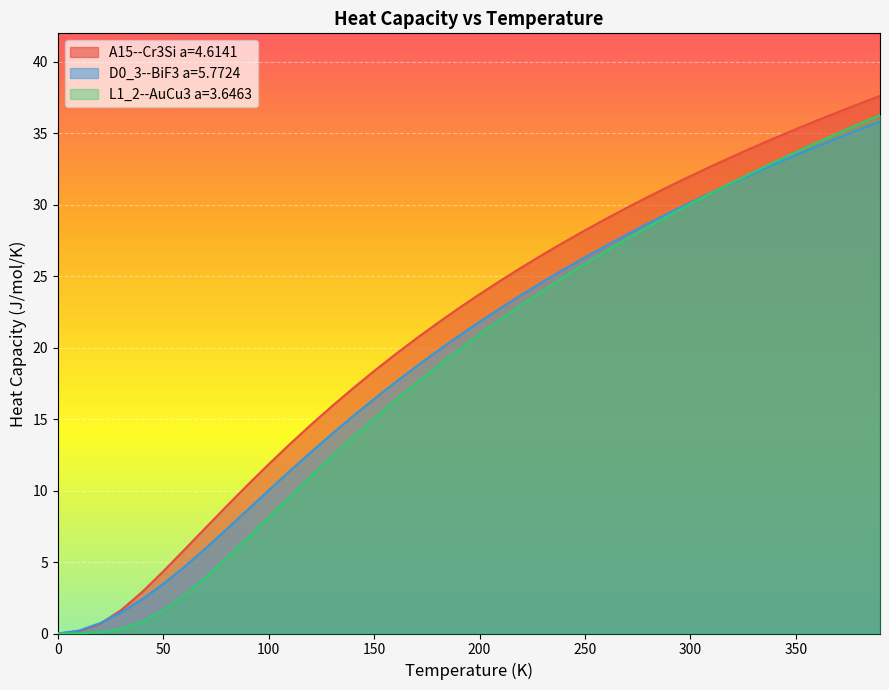

Reading right to left, list all the values displayed in this chart.

A15--Cr3Si a=4.6141: 390.0=37.6	380.0=37.1	370.0=36.5	360.0=35.9	350.0=35.3	340.0=34.7	330.0=34.0	320.0=33.4	310.0=32.7	300.0=32.0	290.0=31.3	280.0=30.6	270.0=29.8	260.0=29.0	250.0=28.2	240.0=27.4	230.0=26.5	220.0=25.6	210.0=24.7	200.0=23.7	190.0=22.7	180.0=21.7	170.0=20.6	160.0=19.5	150.0=18.4	140.0=17.2	130.0=15.9	120.0=14.6	110.0=13.3	100.0=11.9	90.0=10.4	80.0=8.9	70.0=7.4	60.0=5.9	50.0=4.4	40.0=2.9	30.0=1.6	20.0=0.7	10.0=0.2	0.0=0.0
D0_3--BiF3 a=5.7724: 390.0=35.8	380.0=35.3	370.0=34.7	360.0=34.1	350.0=33.5	340.0=32.8	330.0=32.2	320.0=31.5	310.0=30.9	300.0=30.2	290.0=29.4	280.0=28.7	270.0=27.9	260.0=27.1	250.0=26.3	240.0=25.5	230.0=24.6	220.0=23.7	210.0=22.8	200.0=21.8	190.0=20.8	180.0=19.8	170.0=18.7	160.0=17.6	150.0=16.4	140.0=15.2	130.0=14.0	120.0=12.7	110.0=11.4	100.0=10.0	90.0=8.7	80.0=7.3	70.0=6.0	60.0=4.7	50.0=3.5	40.0=2.4	30.0=1.5	20.0=0.7	10.0=0.2	0.0=0.0
L1_2--AuCu3 a=3.6463: 390.0=36.3	380.0=35.6	370.0=35.0	360.0=34.4	350.0=33.7	340.0=33.0	330.0=32.3	320.0=31.6	310.0=30.8	300.0=30.1	290.0=29.3	280.0=28.5	270.0=27.6	260.0=26.8	250.0=25.9	240.0=24.9	230.0=24.0	220.0=23.0	210.0=22.0	200.0=20.9	190.0=19.8	180.0=18.7	170.0=17.5	160.0=16.3	150.0=15.0	140.0=13.7	130.0=12.4	120.0=11.0	110.0=9.6	100.0=8.1	90.0=6.7	80.0=5.3	70.0=3.9	60.0=2.7	50.0=1.6	40.0=0.8	30.0=0.3	20.0=0.1	10.0=0.0	0.0=0.0